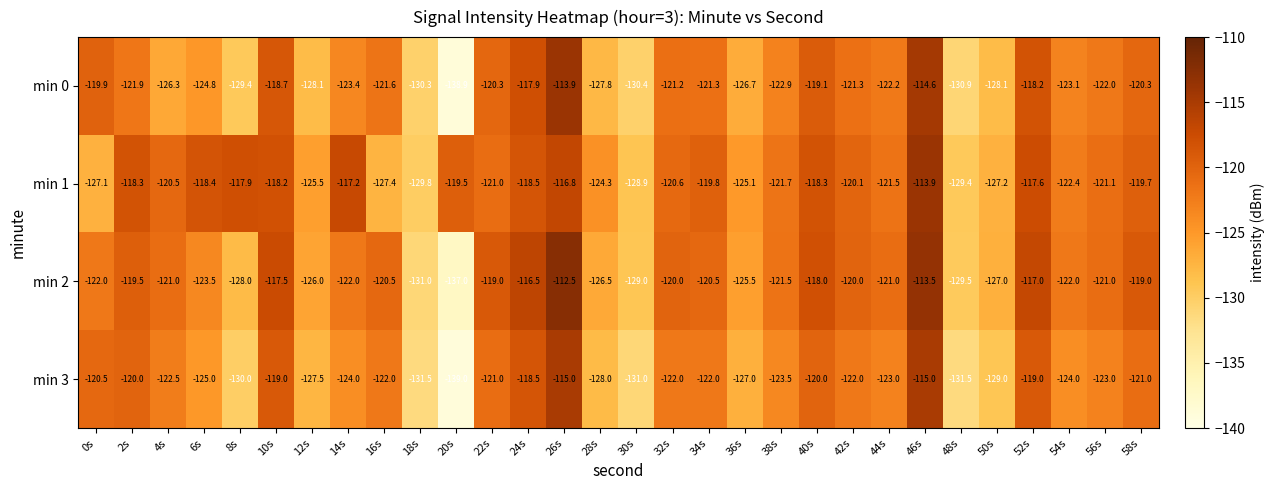

Which label corresponds to the largest value in the chart?

26s